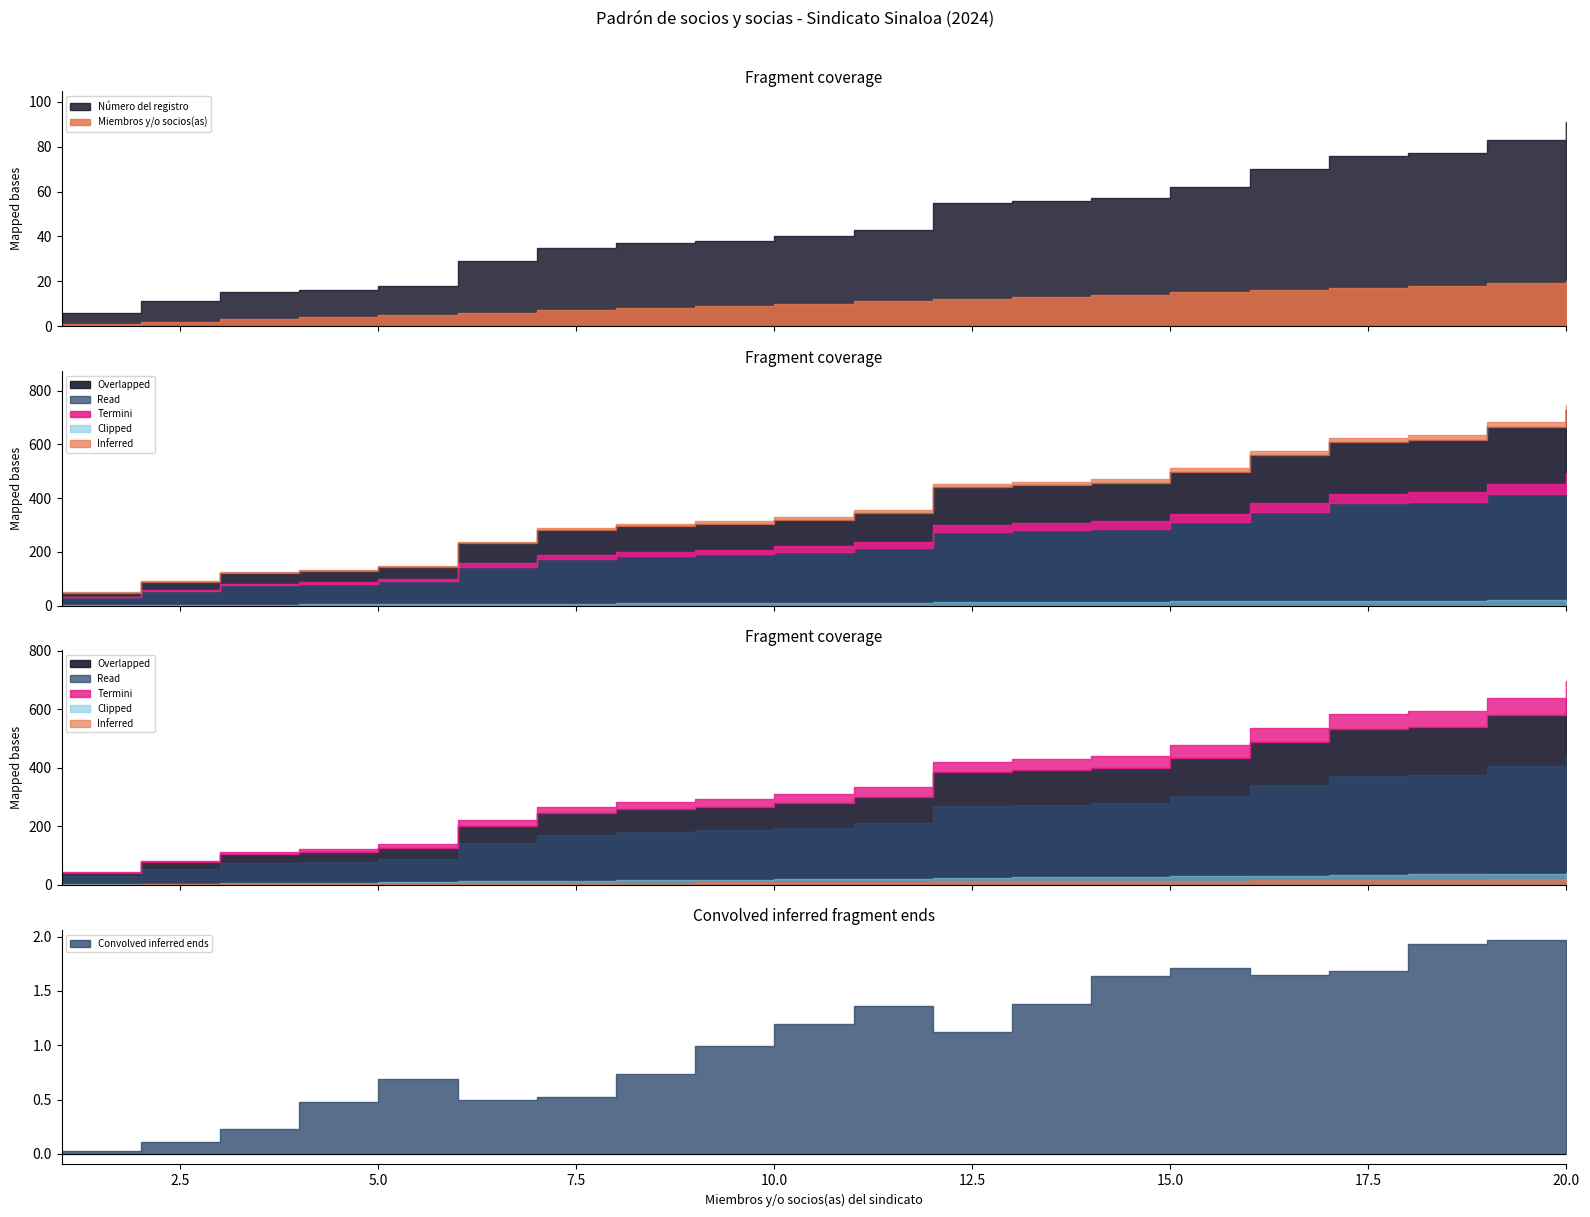

What is the approximate value of Número del registro at 7?

35